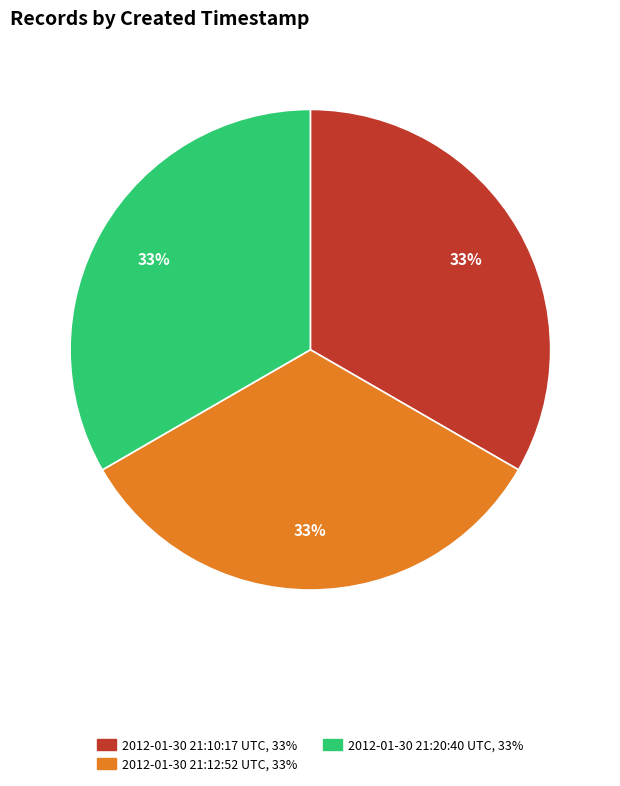

Does 2012-01-30 21:10:17 UTC account for over 50% of the chart?

No